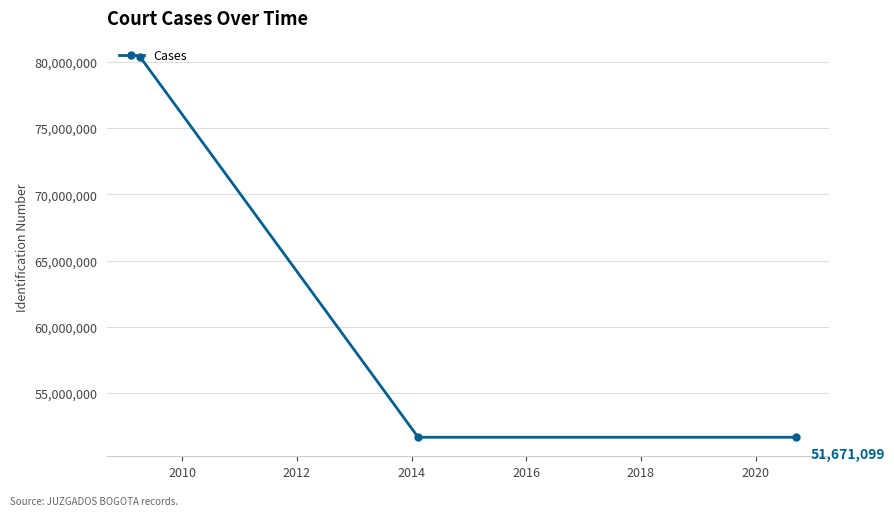

What is the value of the 1st point from the left?

80361287